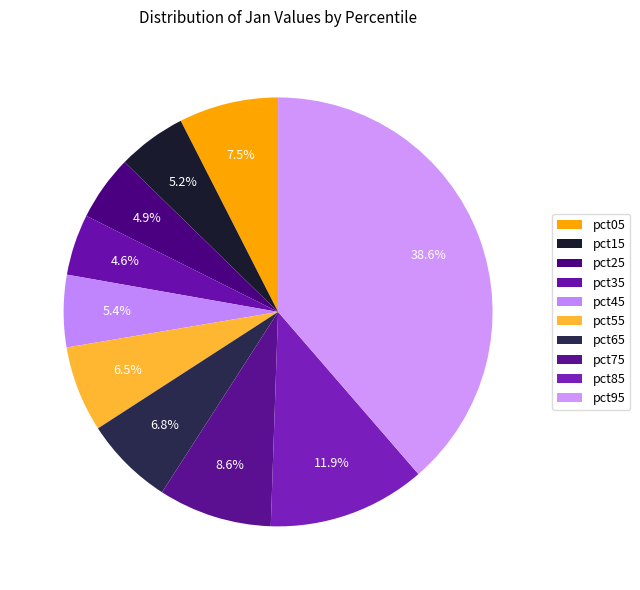

Count the number of slices in the pie.

10